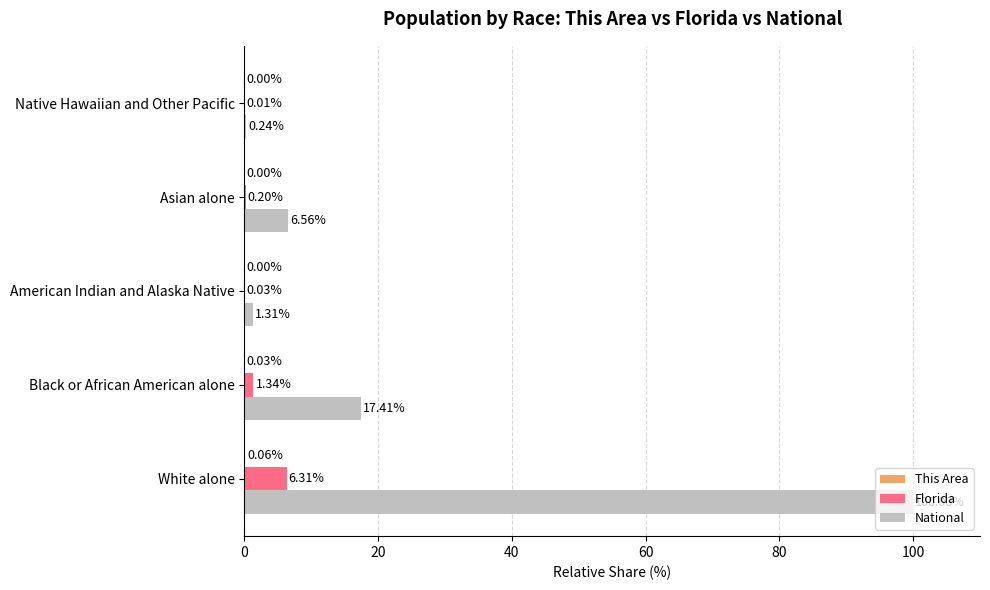

Which series has the largest total across all categories?

National